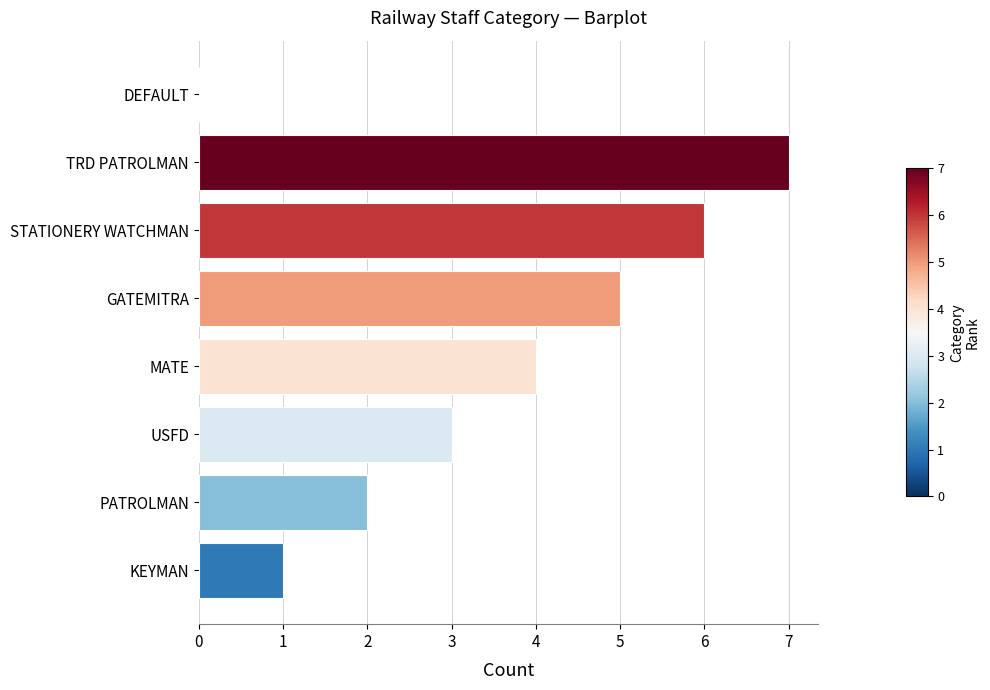

Where is the data nearest to the value 3?

USFD